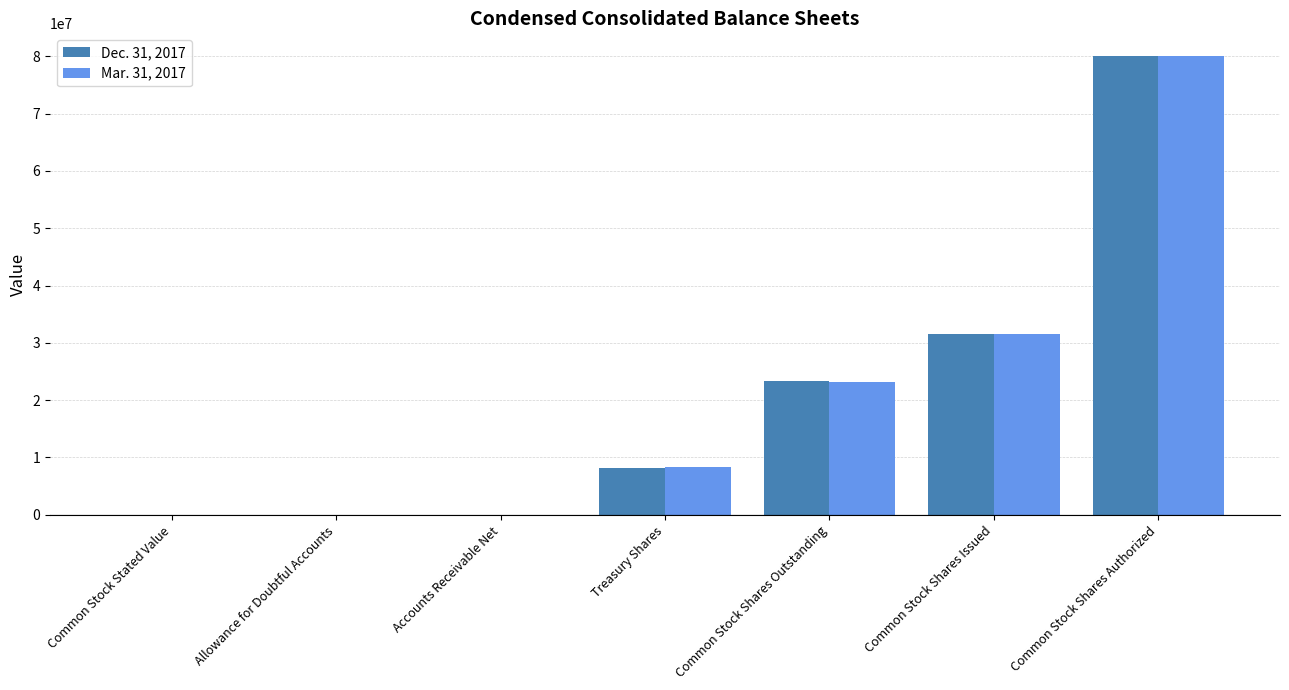

What is the maximum value for Mar. 31, 2017?

80000000.0